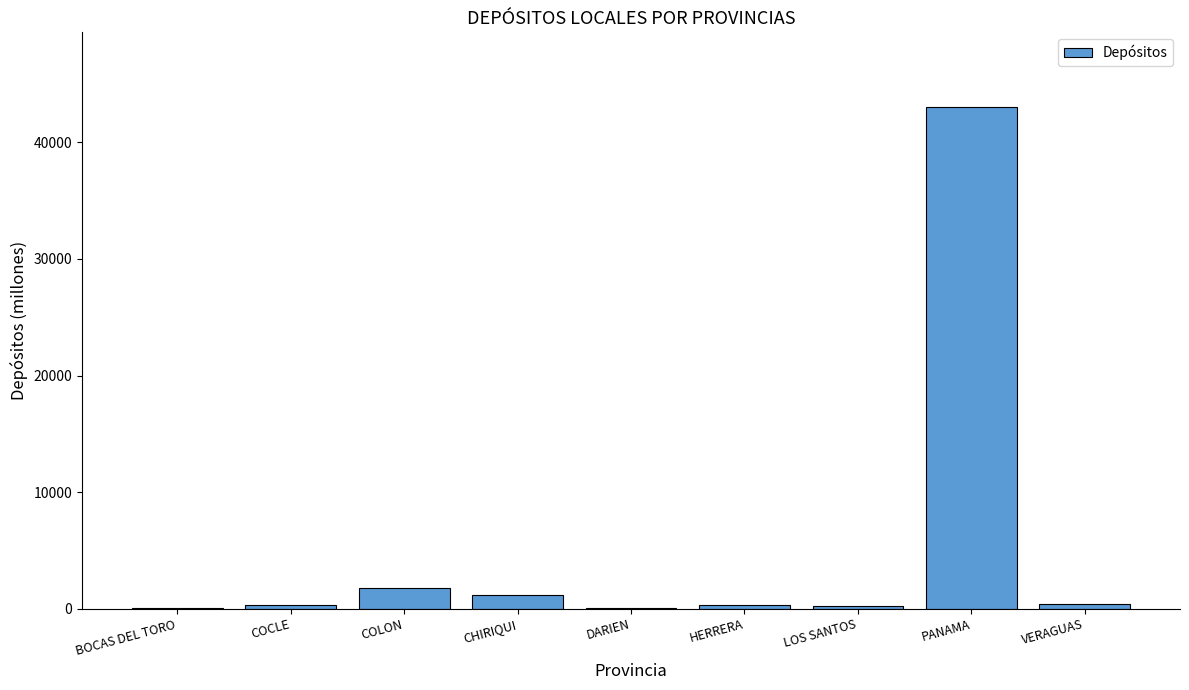

What is the maximum value shown in the chart?

42999.7